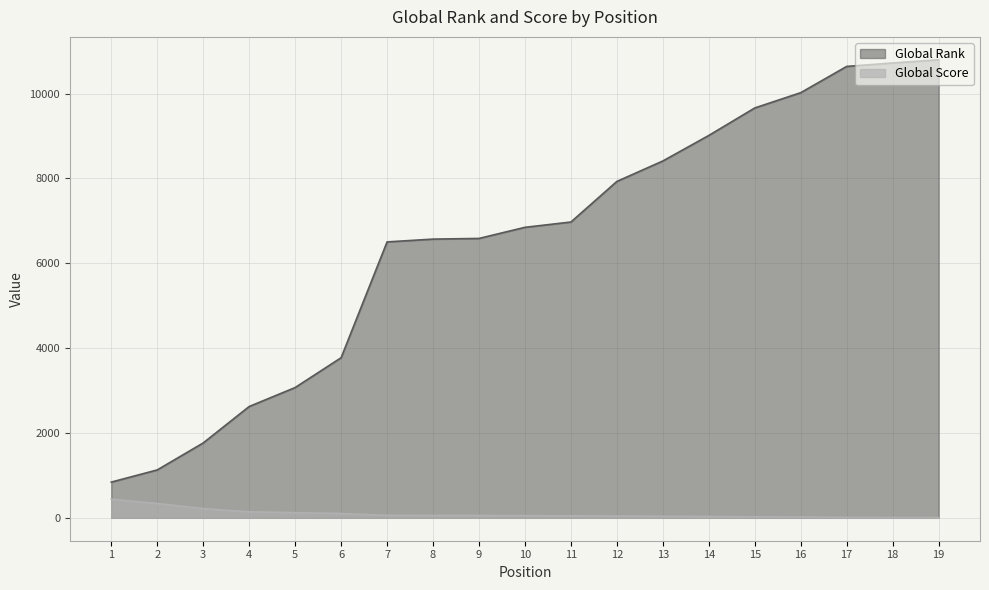

What is the value of the Global Rank point at the 15th from the left?

9662